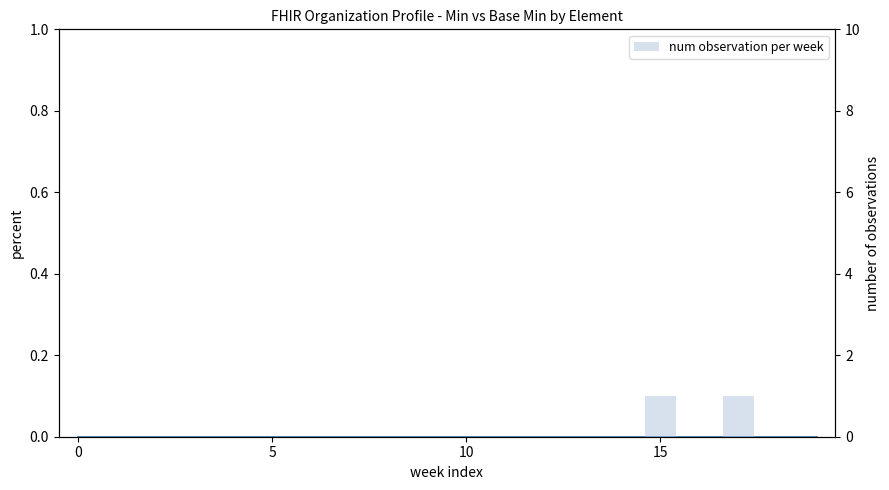

At how many categories does at least one series exceed 0?

2